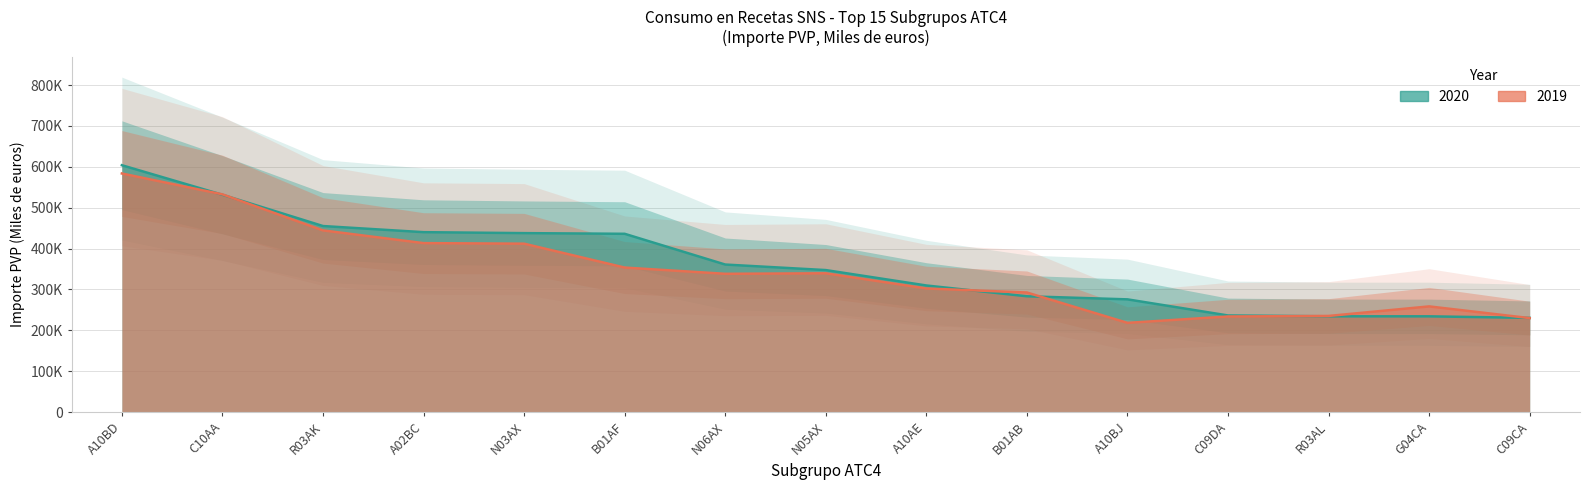

True or false: 2020 and 2019 cross at least once.

True